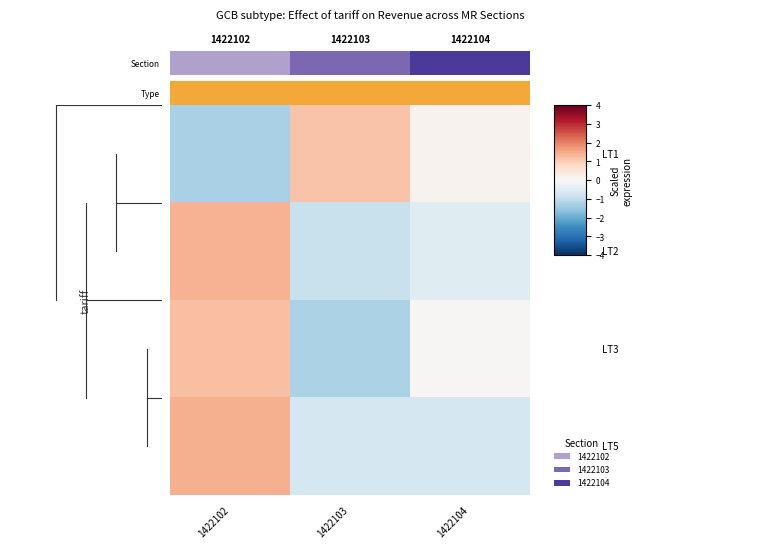

At which category is the sum across all series the highest?

1422102